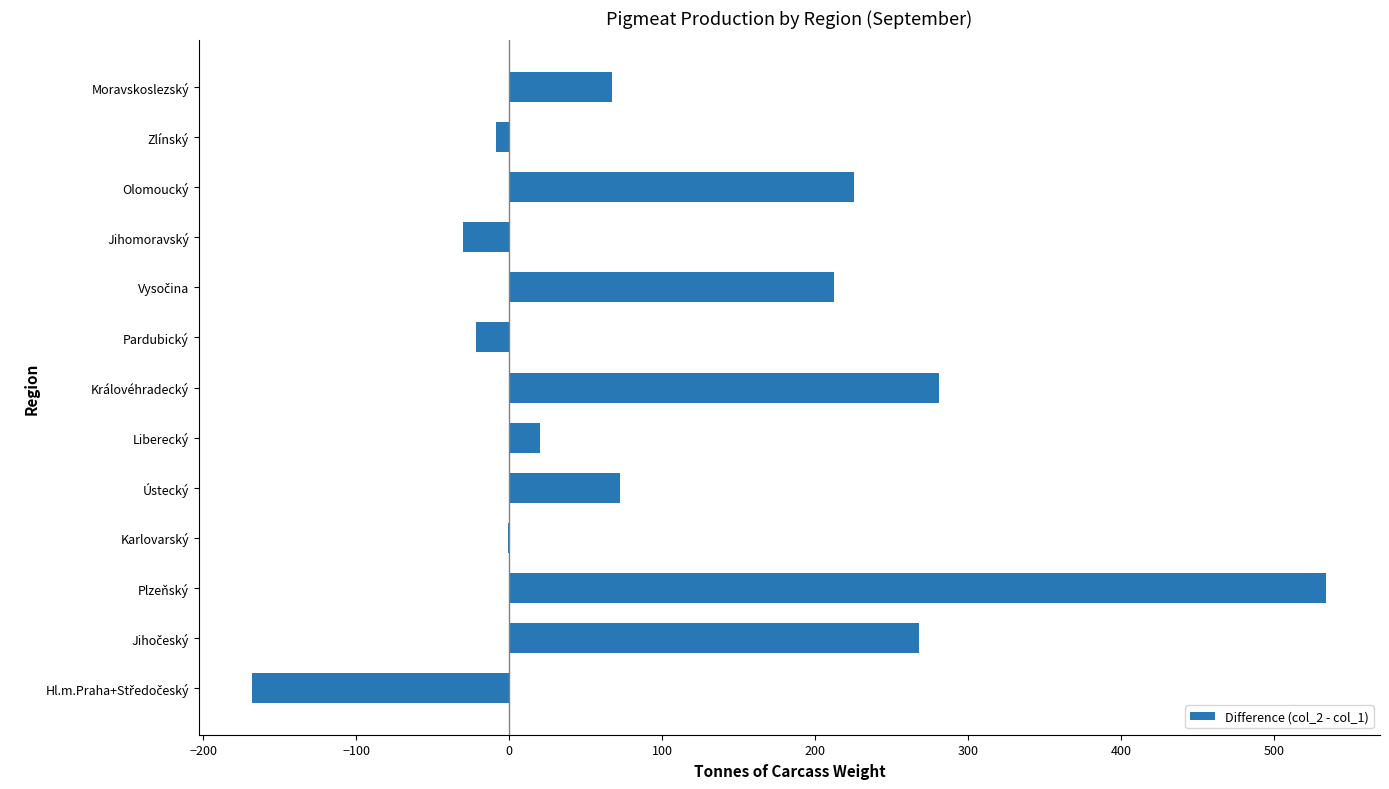

The value at Královéhradecký is 59. True or false?

False